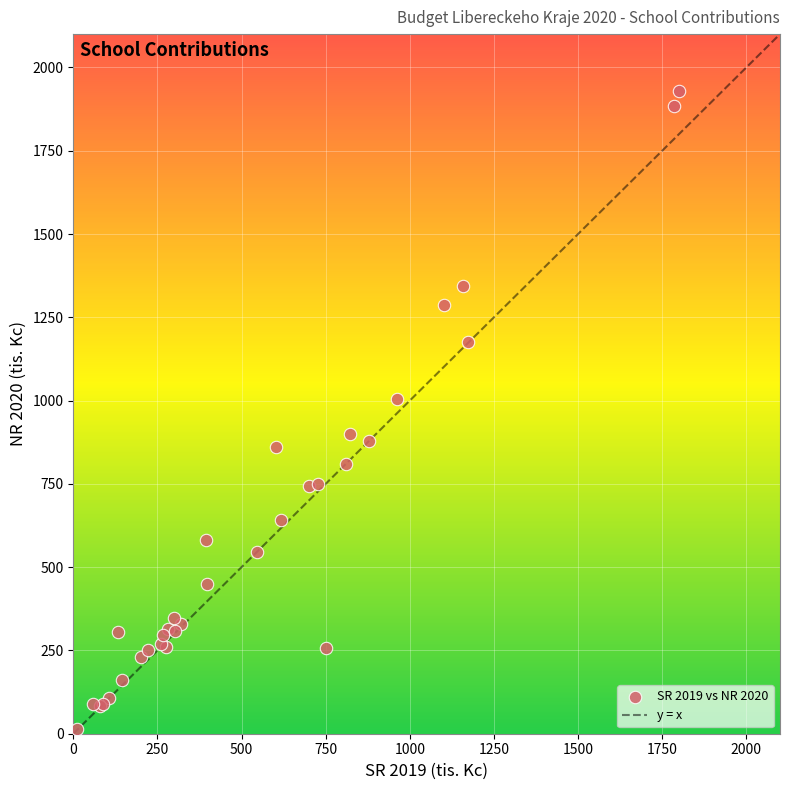

What Y value in the scatter plot is closest to 971?

1005.4